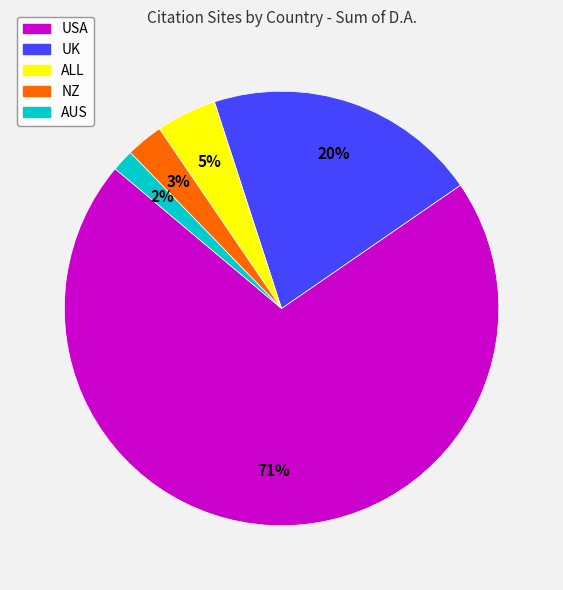

What percentage is the NZ slice, to the nearest percent?

3%